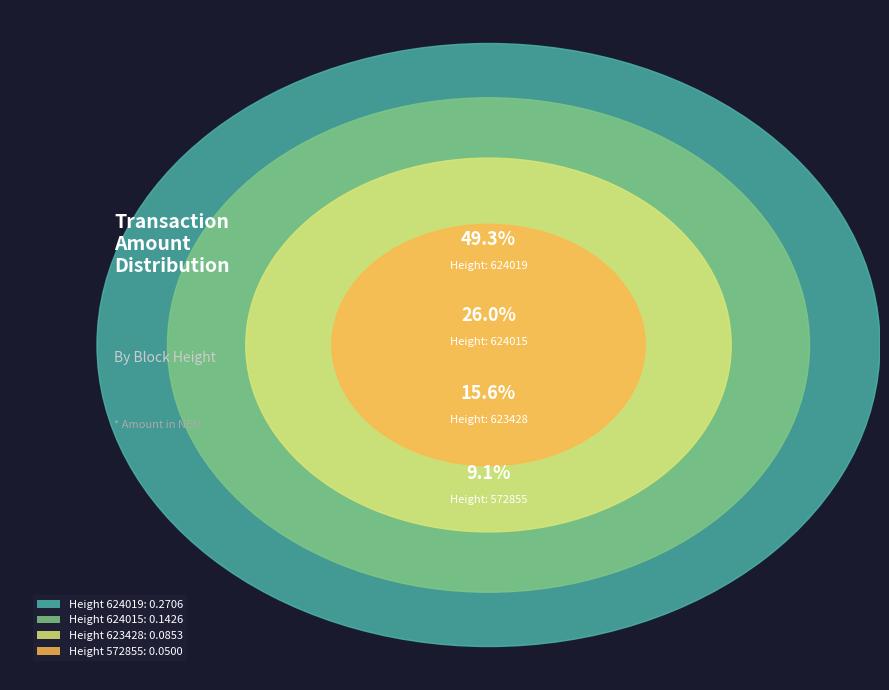

The 624019 slice represents 41% of the pie. True or false?

False